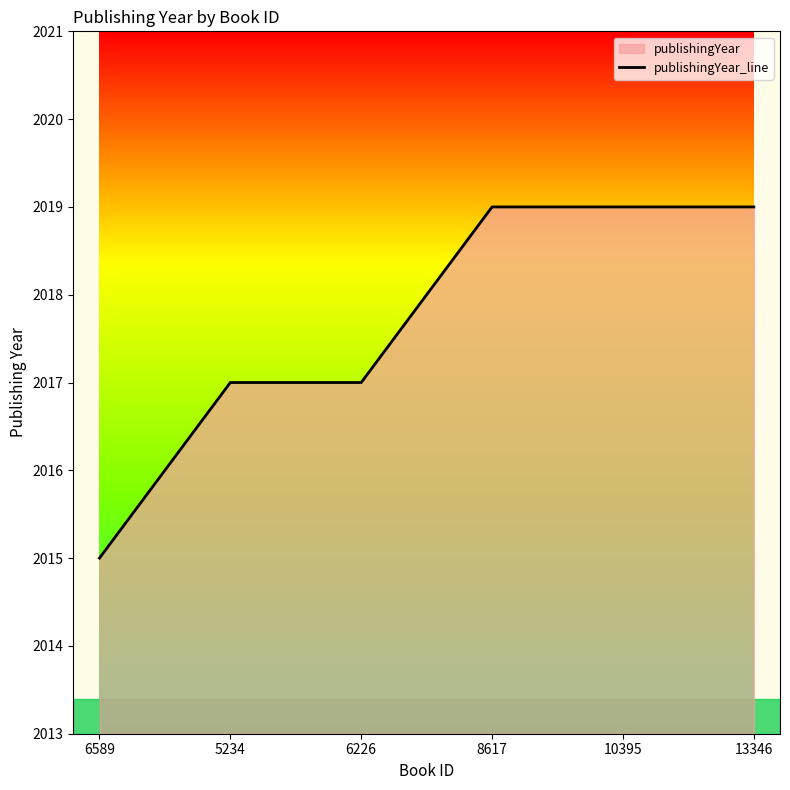

How many lines are shown in the chart?

1